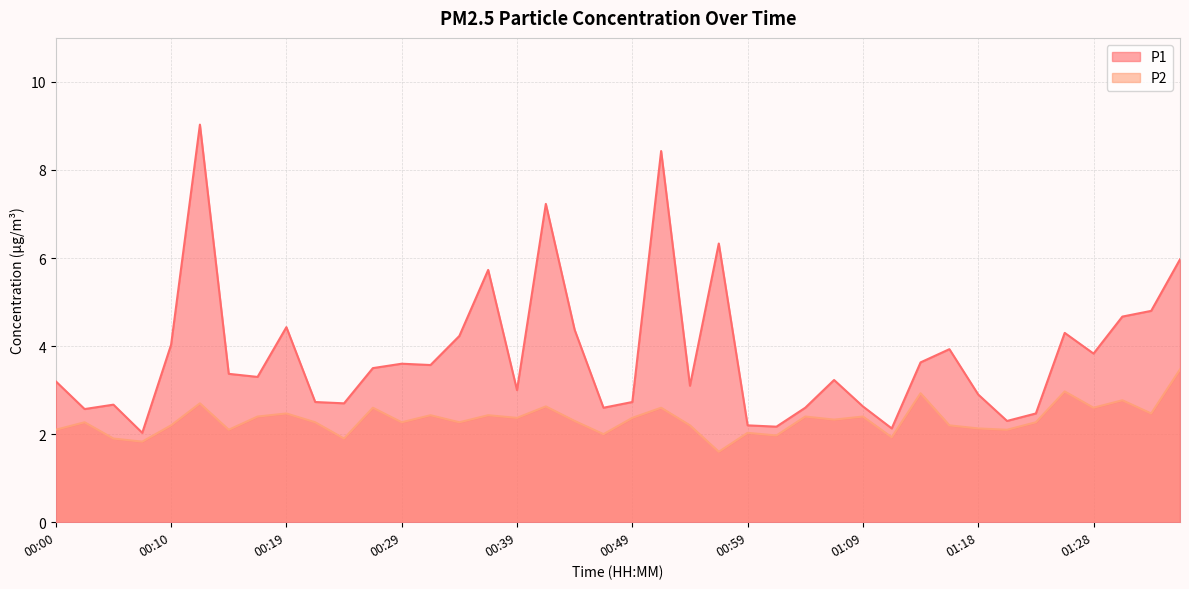

How many lines are shown in the chart?

2